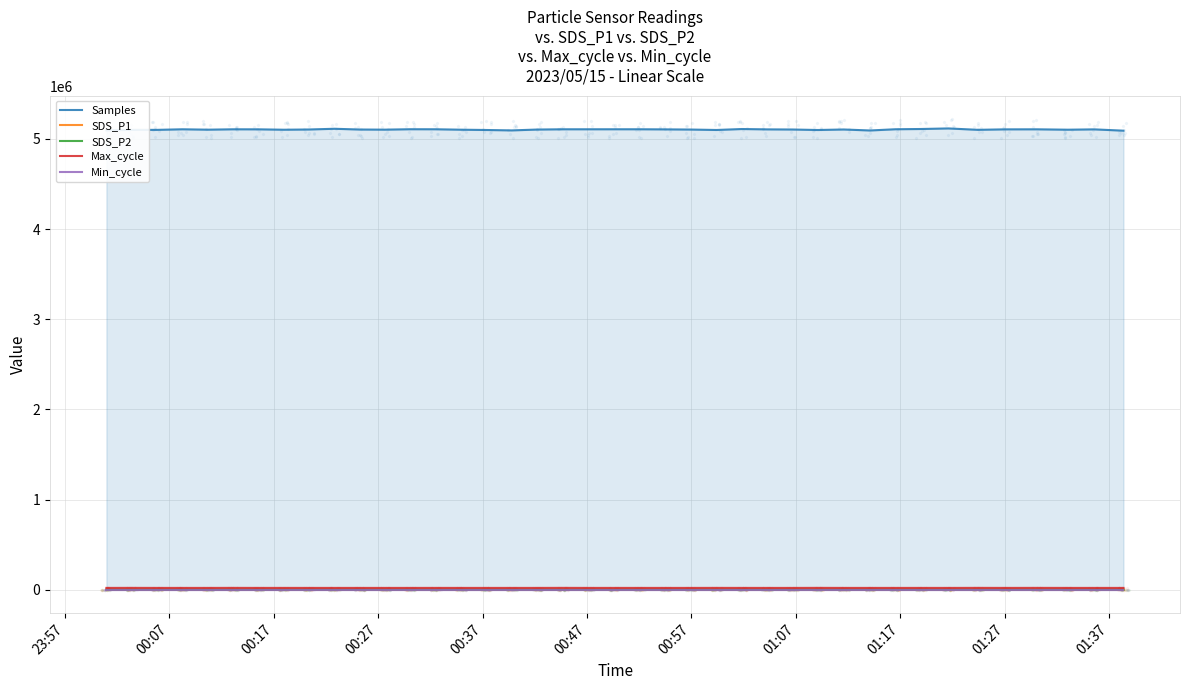

Which series reaches the maximum Y coordinate?

Samples